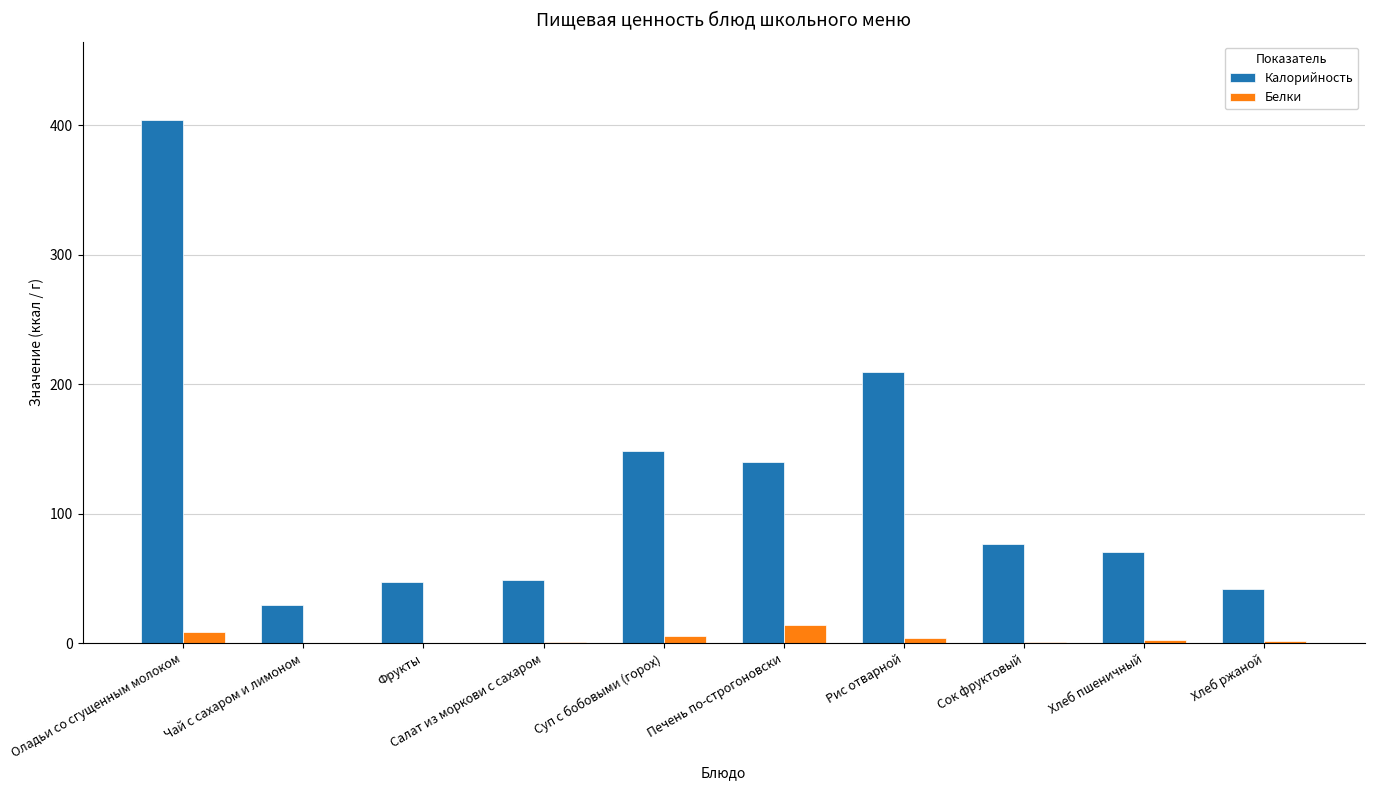

At which category is the sum across all series the highest?

Оладьи со сгущенным молоком